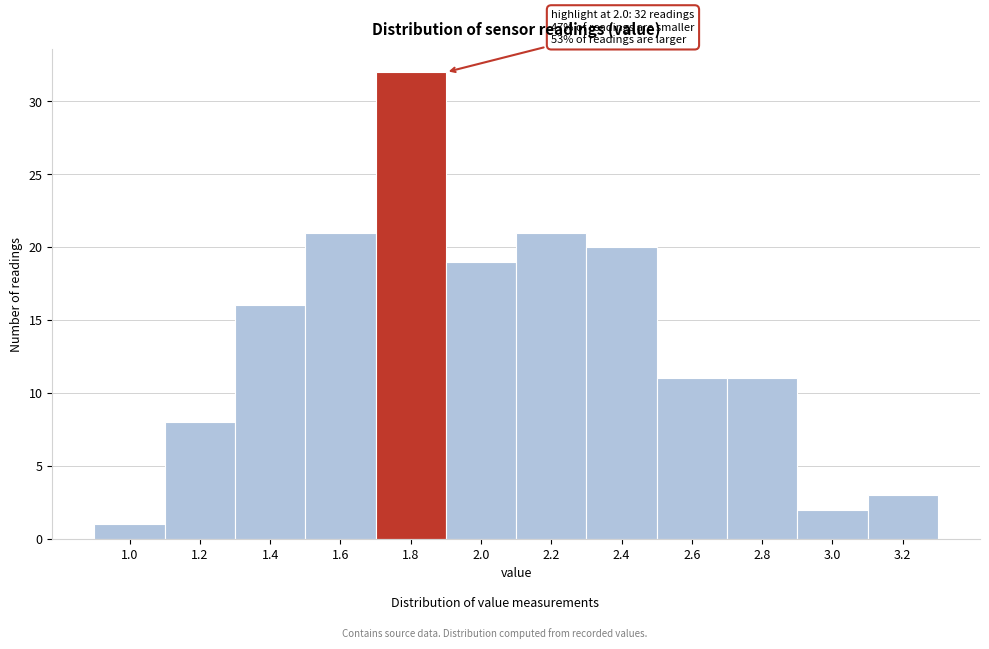

Reading left to right, transcribe all the data shown in this chart.

1.0=1	1.2=8	1.4=16	1.6=21	1.8=32	2.0=19	2.2=21	2.4=20	2.6=11	2.8=11	3.0=2	3.2=3